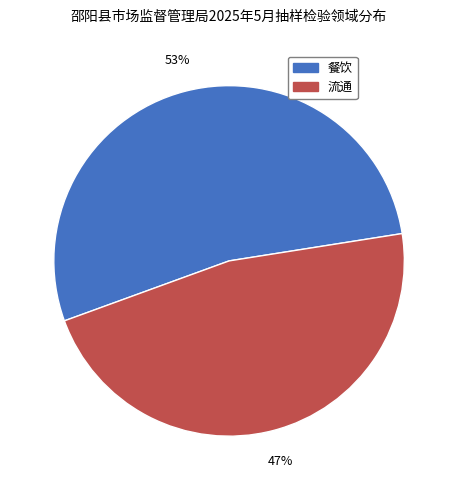

Is there a majority slice in this chart?

Yes